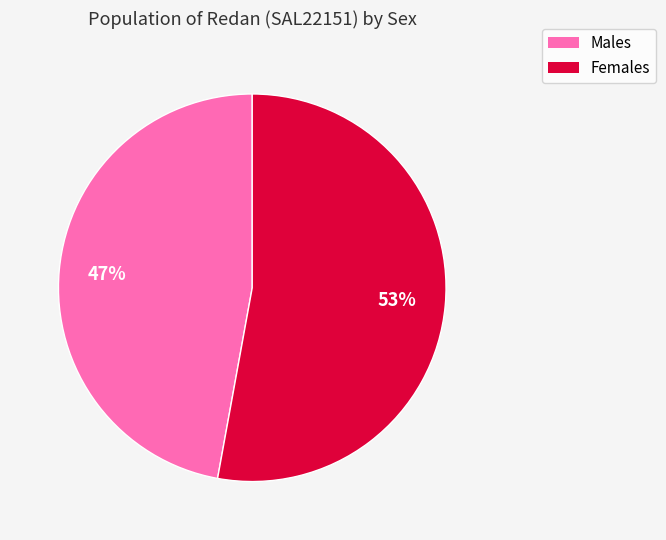

Which category accounts for the majority?

Females